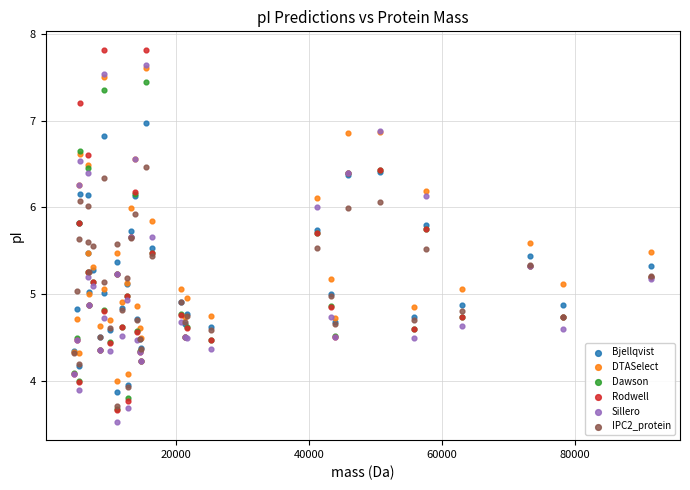

What are all the series names shown in the legend?

Bjellqvist, DTASelect, Dawson, Rodwell, Sillero, IPC2_protein